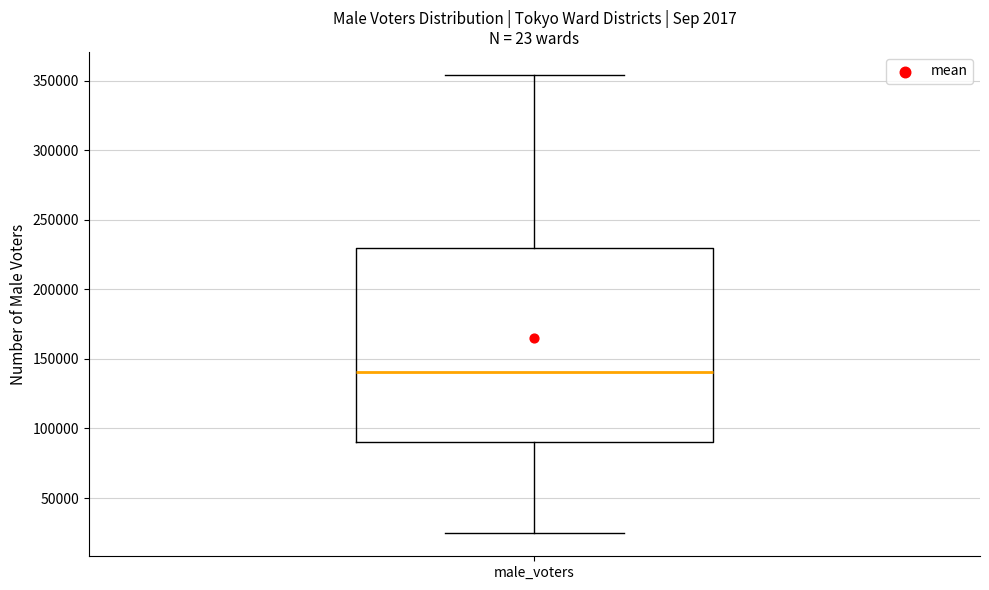

Where is the upper edge of the box for male_voters on the y-axis? The values are not printed on the chart, so give them approximately, as read against the axis.

230000